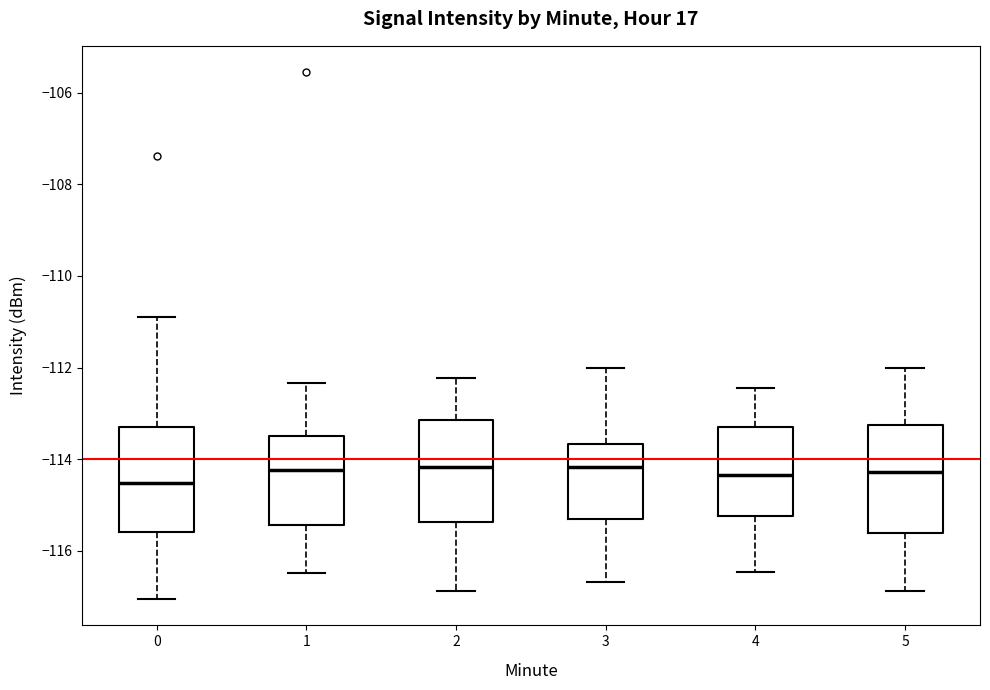

Where does the median line of the box at x = 2 sit on the y-axis? The values are not printed on the chart, so give them approximately, as read against the axis.

-114.2